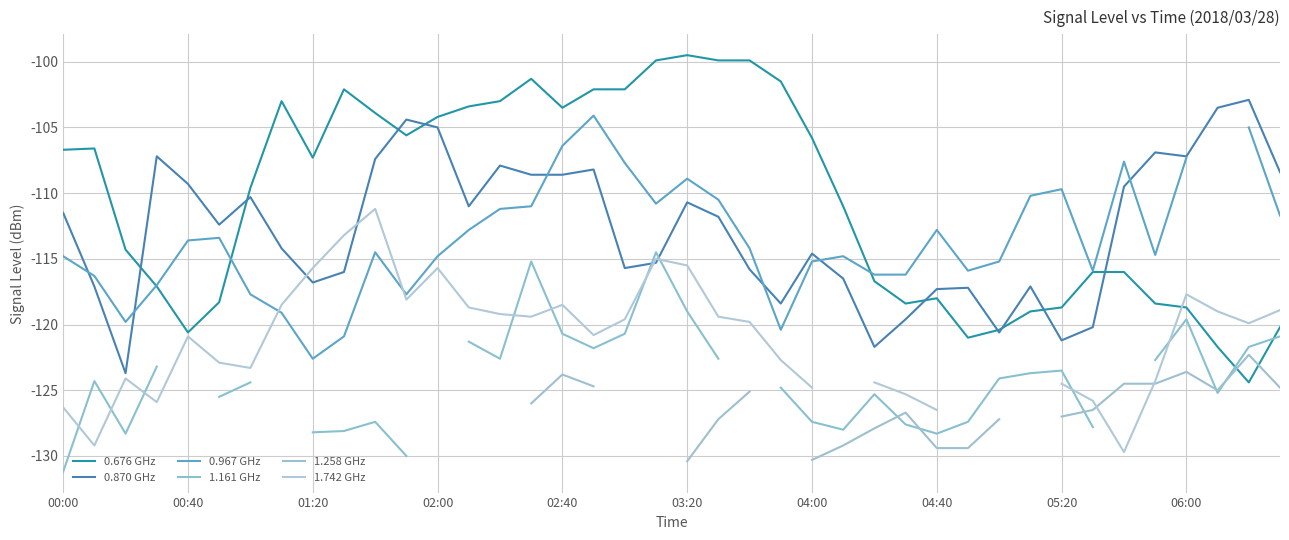

Where does the 0.676 GHz series first go above -107?

00:00